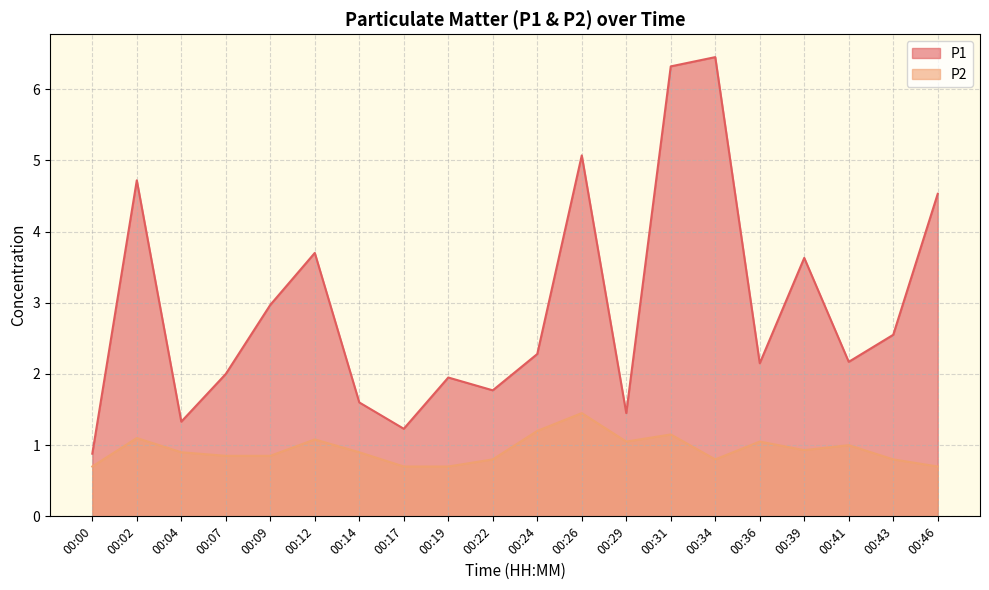

What is the difference between the second highest and minimum values in the P2 series?

0.5